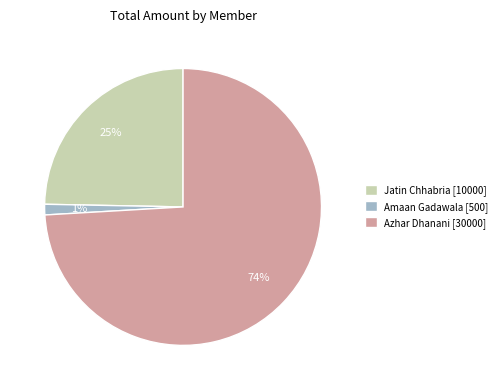

Rank the categories by value from lowest to highest.

Amaan Gadawala, Jatin Chhabria, Azhar Dhanani